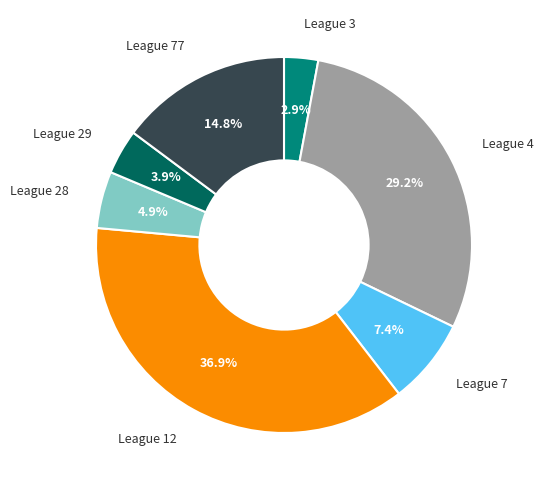

Does any single category account for the majority?

No